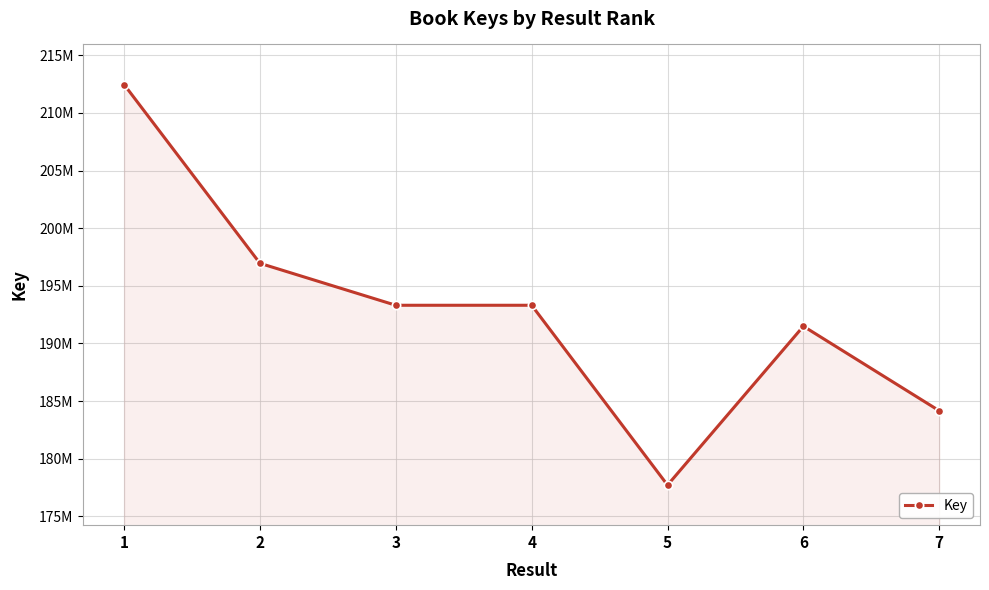

What is the maximum value shown in the chart?

212466654